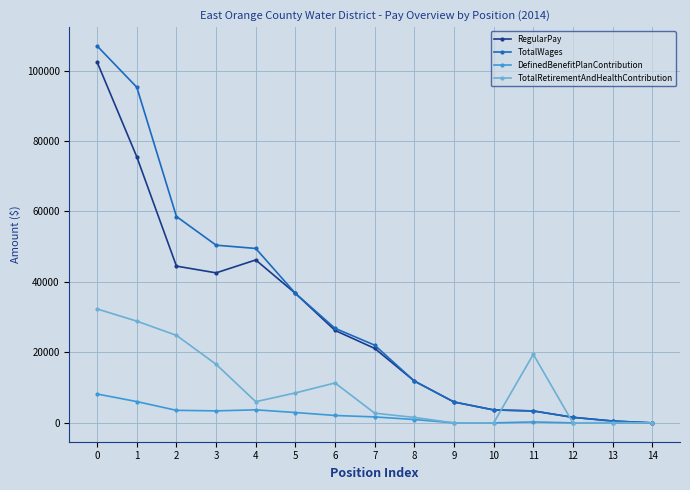

What is the total value across all series at 1?

205683